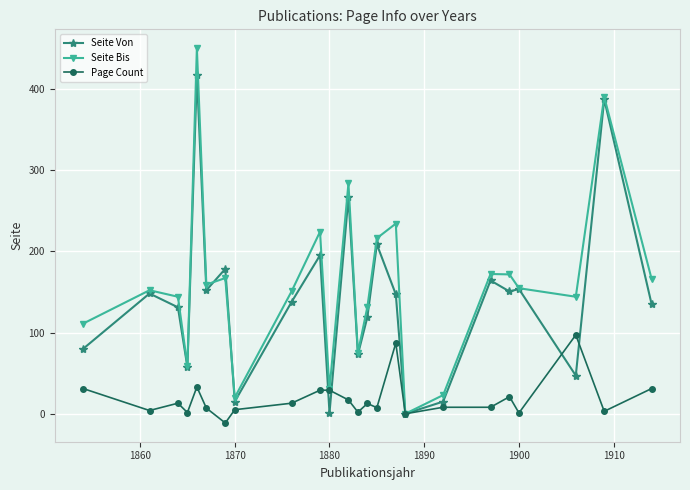

Does the chart have visible grid lines?

Yes